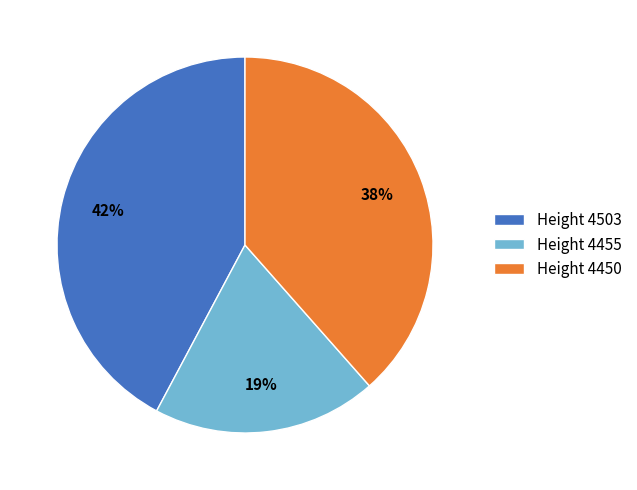

Does any single category account for the majority?

No